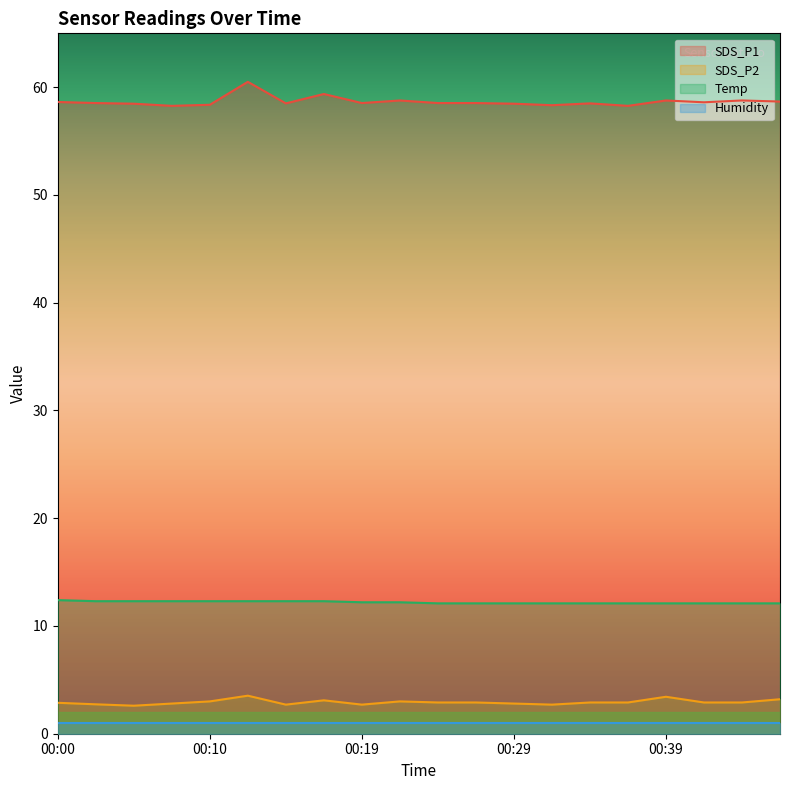

What is the sum of the Temp values at 00:46 and 00:19?

24.3